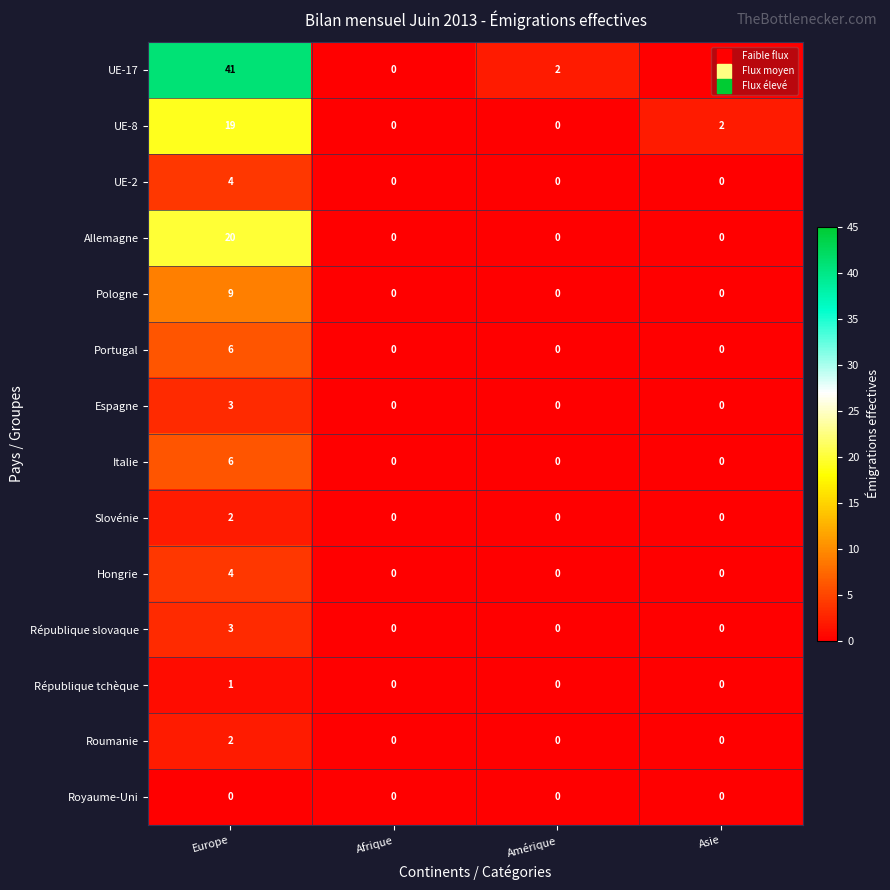

Is it true that Portugal equals 0 at Afrique?

True